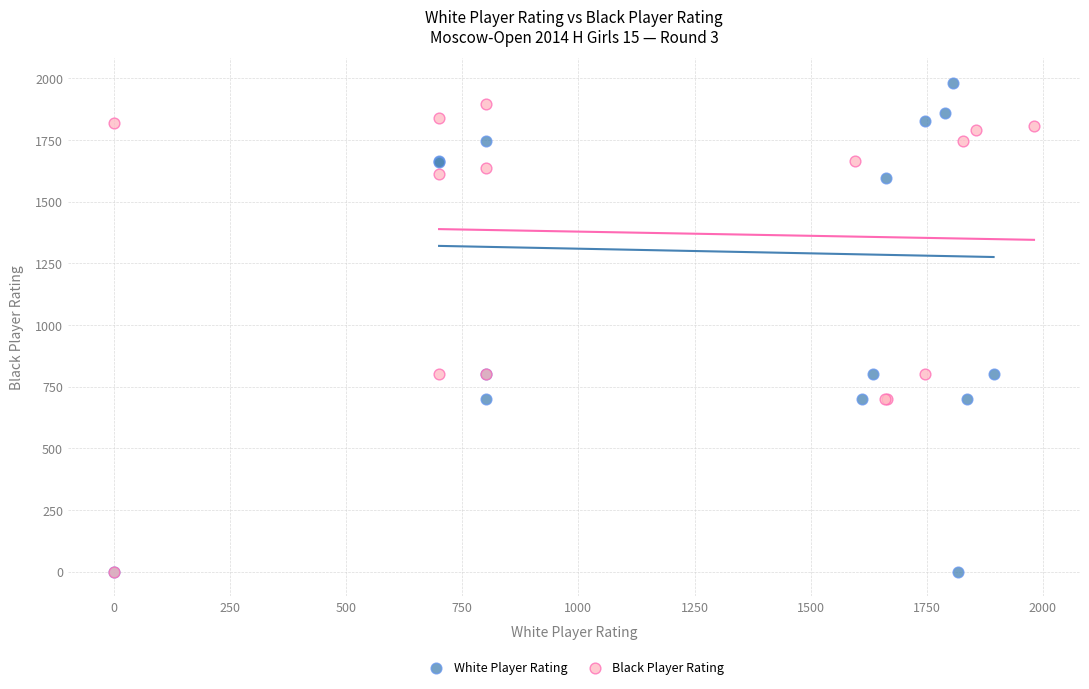

What are all the series names shown in the legend?

White Player Rating, Black Player Rating